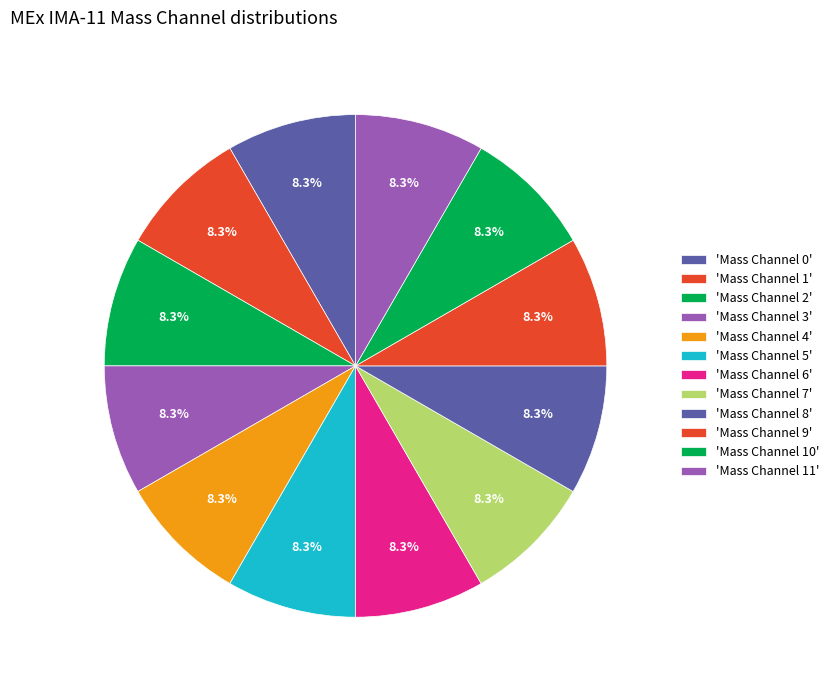

Count the number of slices in the pie.

12